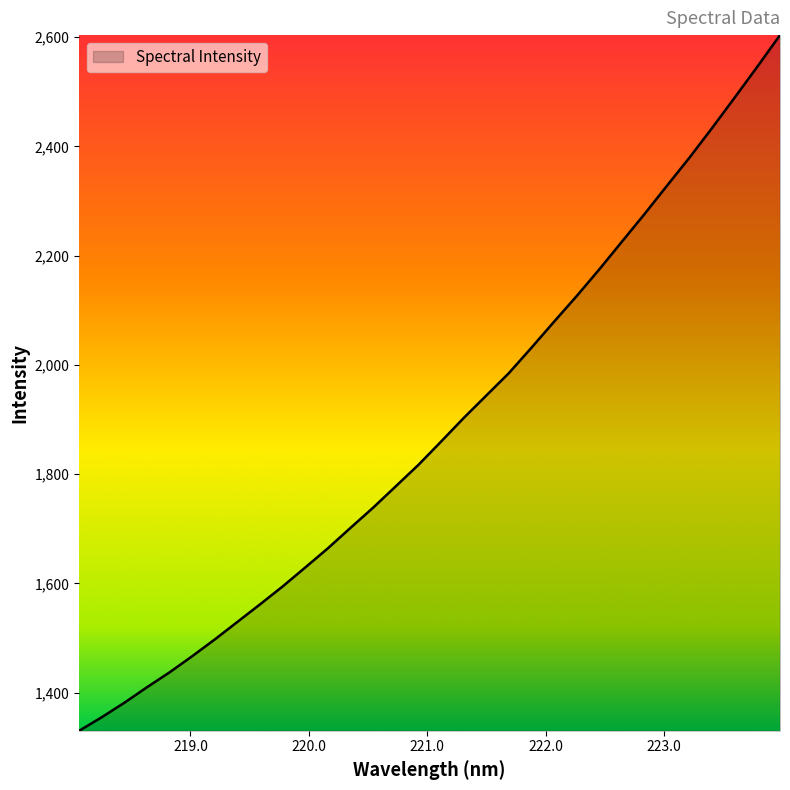

What is the greatest value displayed?

2603.8